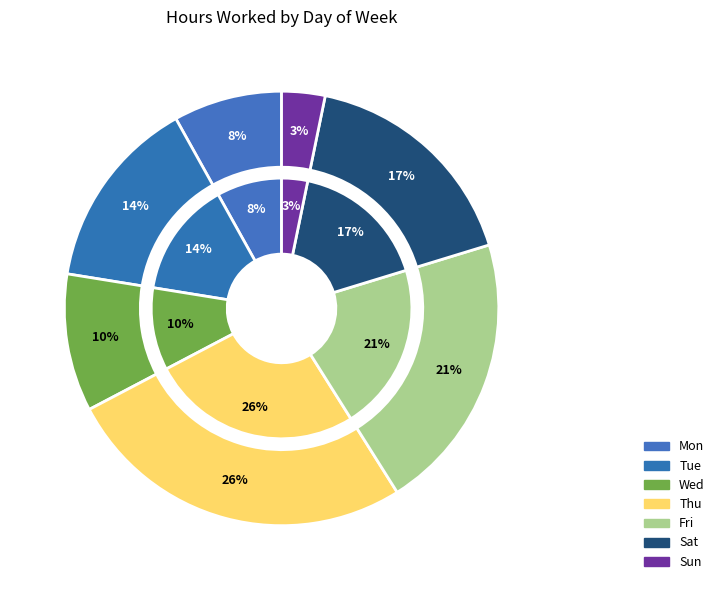

How many slices are in this pie chart?

7